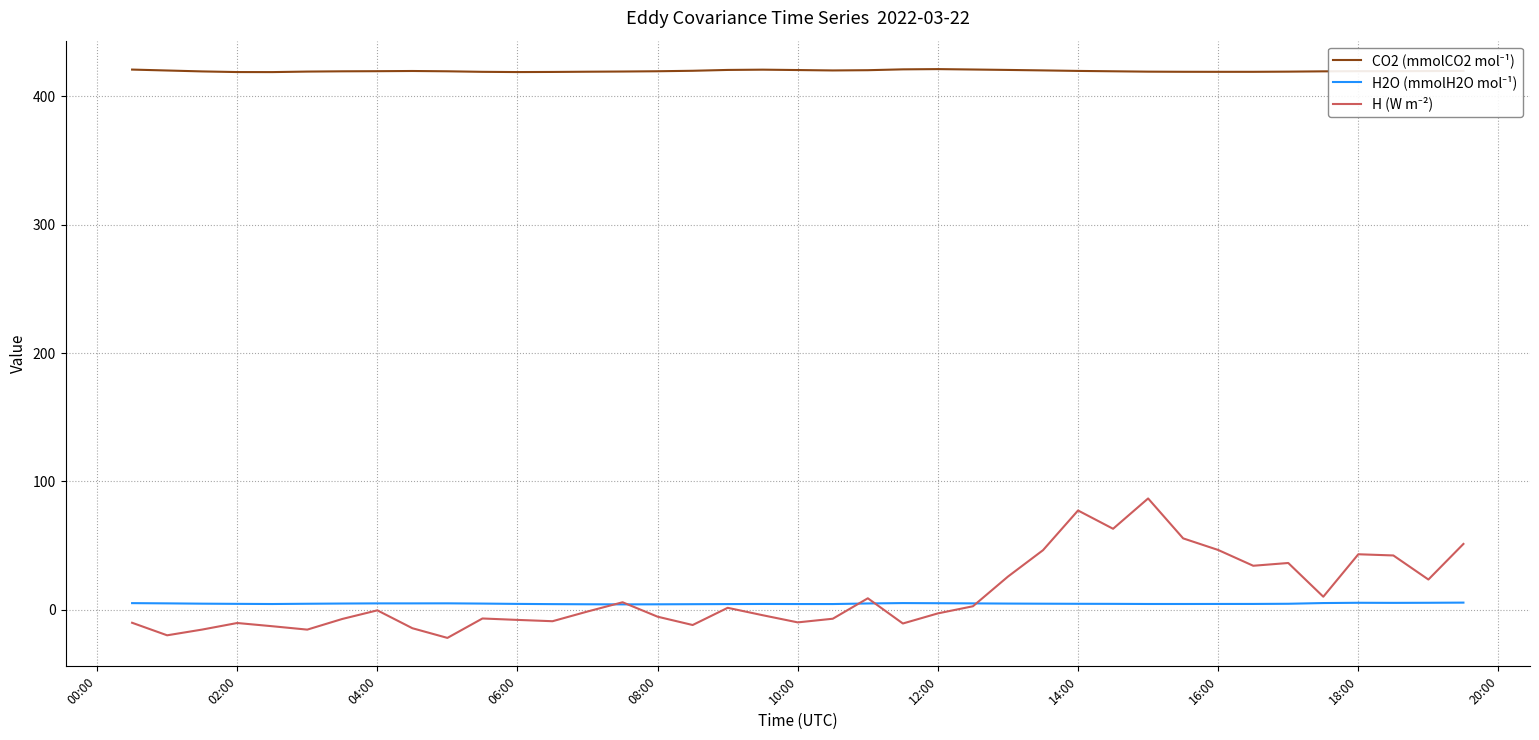

Is this an area chart (filled region under the line)?

No